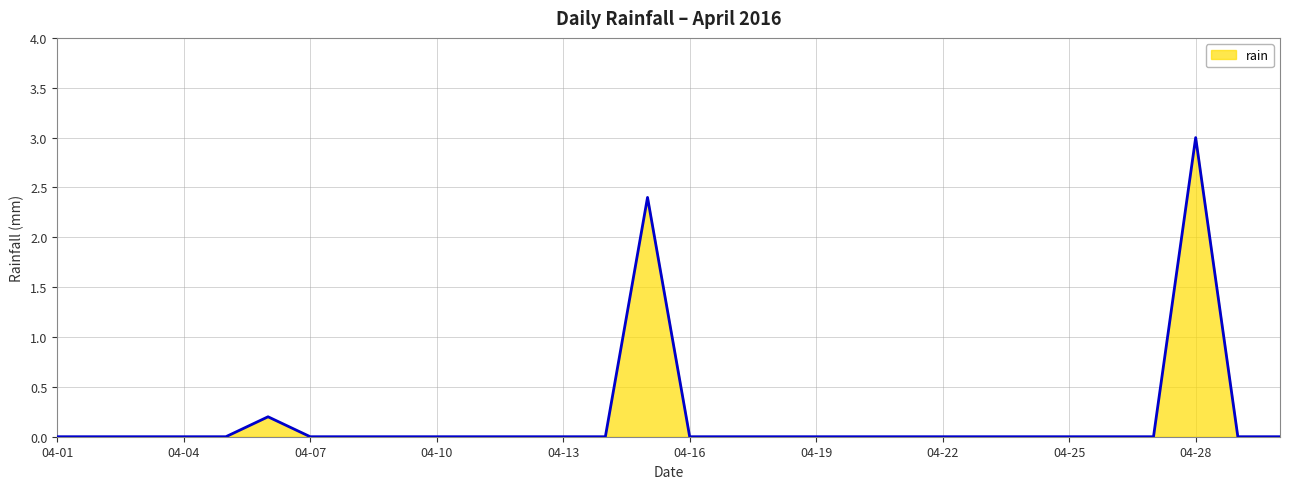

What is the maximum value shown in the chart?

3.0